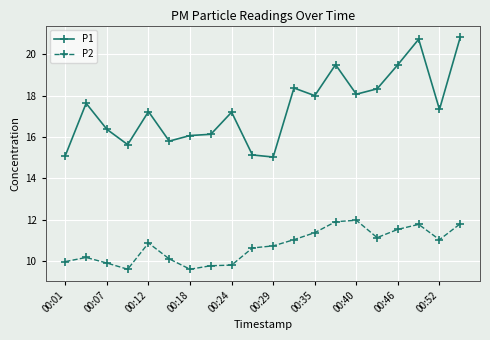

Which series has the largest range (max minus min)?

P1